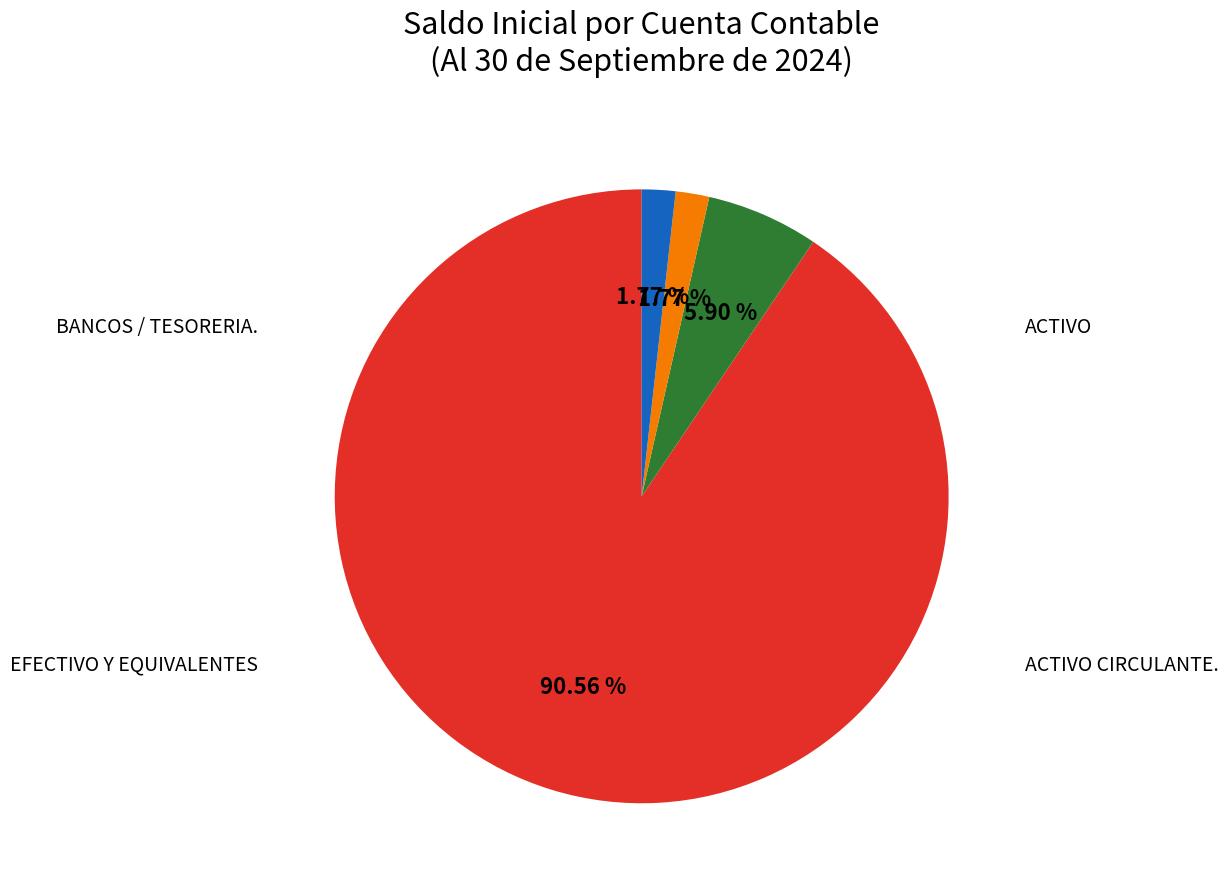

Does any single category account for the majority?

Yes